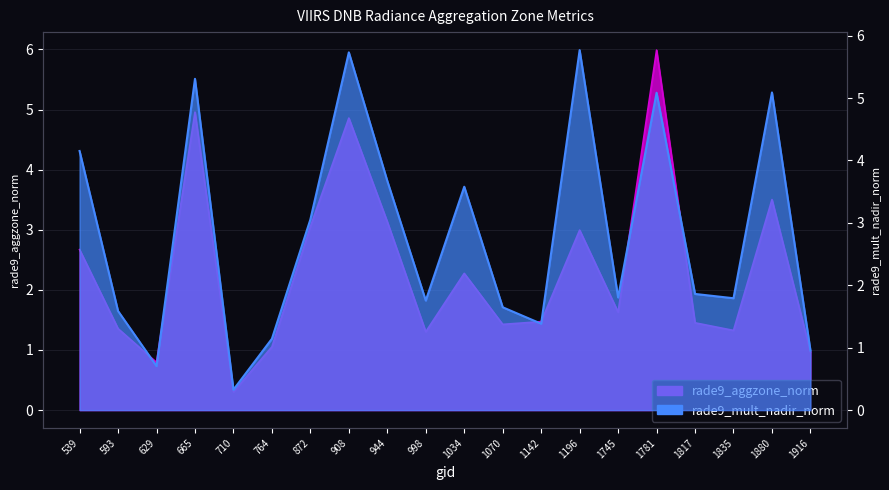

What is the maximum value shown in the chart?

6.0